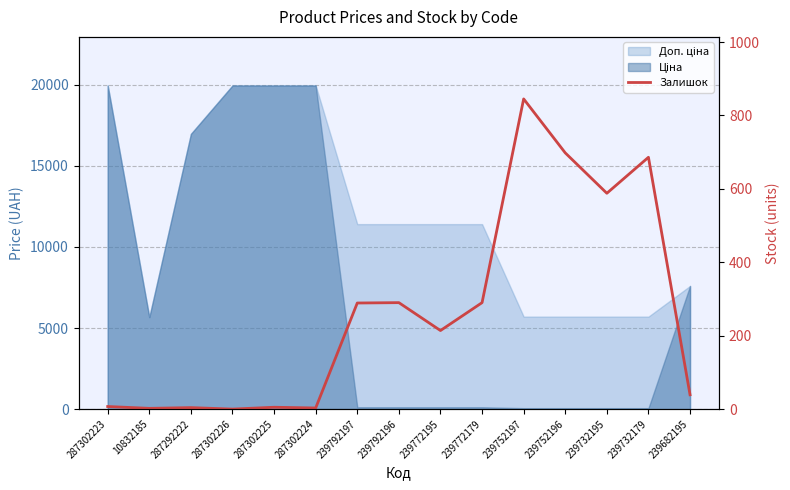

What is the difference between the maximum and minimum values?

845